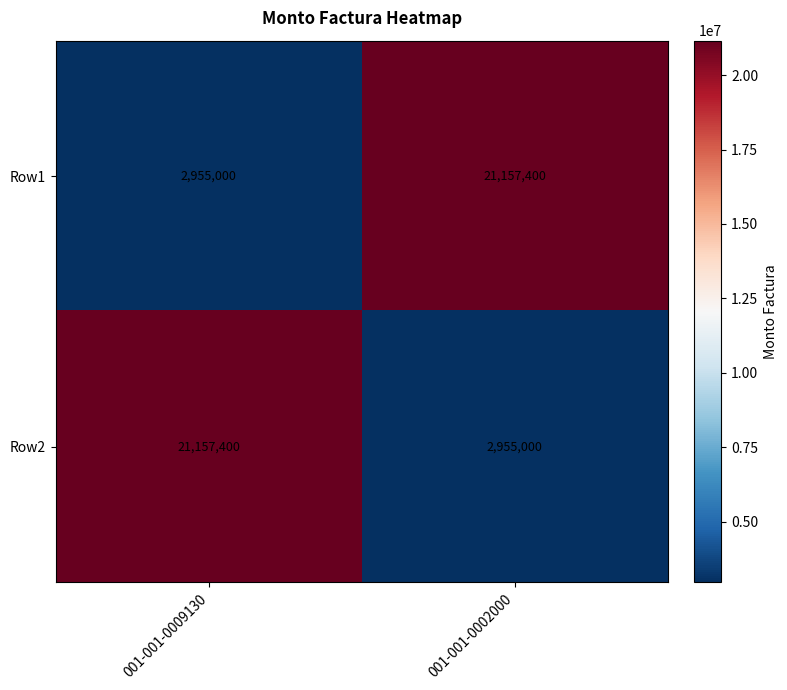

What is the difference between the Row2 values at 001-001-0009130 and 001-001-0002000?

18202400